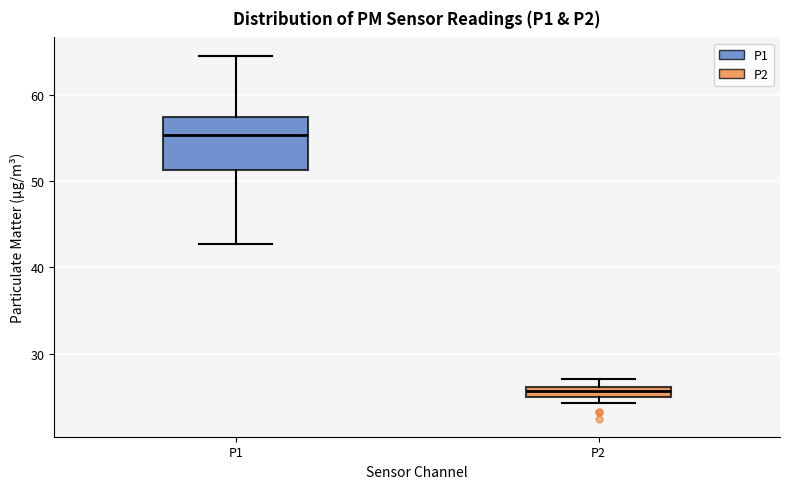

Where does the lower whisker of the box for P1 end on the y-axis? The values are not printed on the chart, so give them approximately, as read against the axis.

43